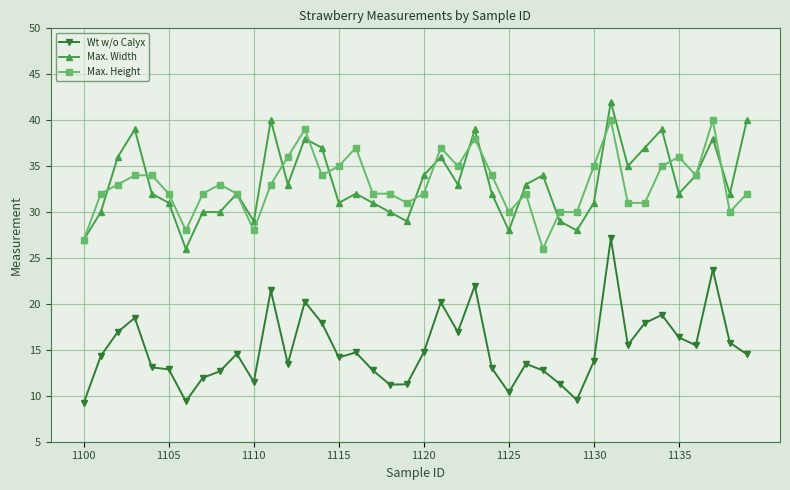

True or false: Max. Height has more than 0 points higher than both neighbors.

True